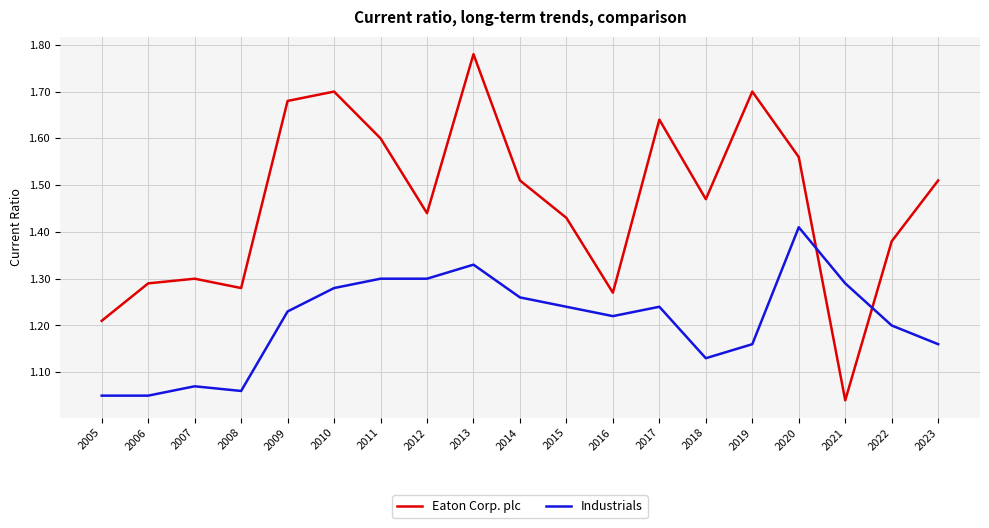

After their last crossing, which series has the higher values: Eaton Corp. plc or Industrials?

Eaton Corp. plc